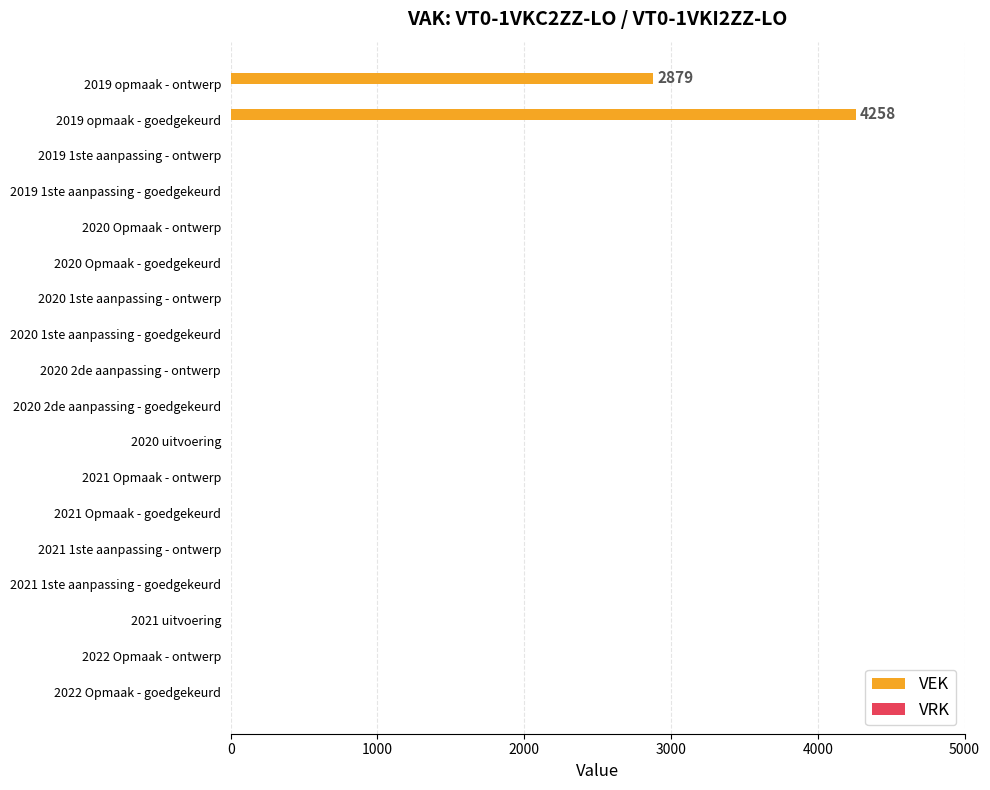

Which category has the highest value across all series?

2019 opmaak - goedgekeurd